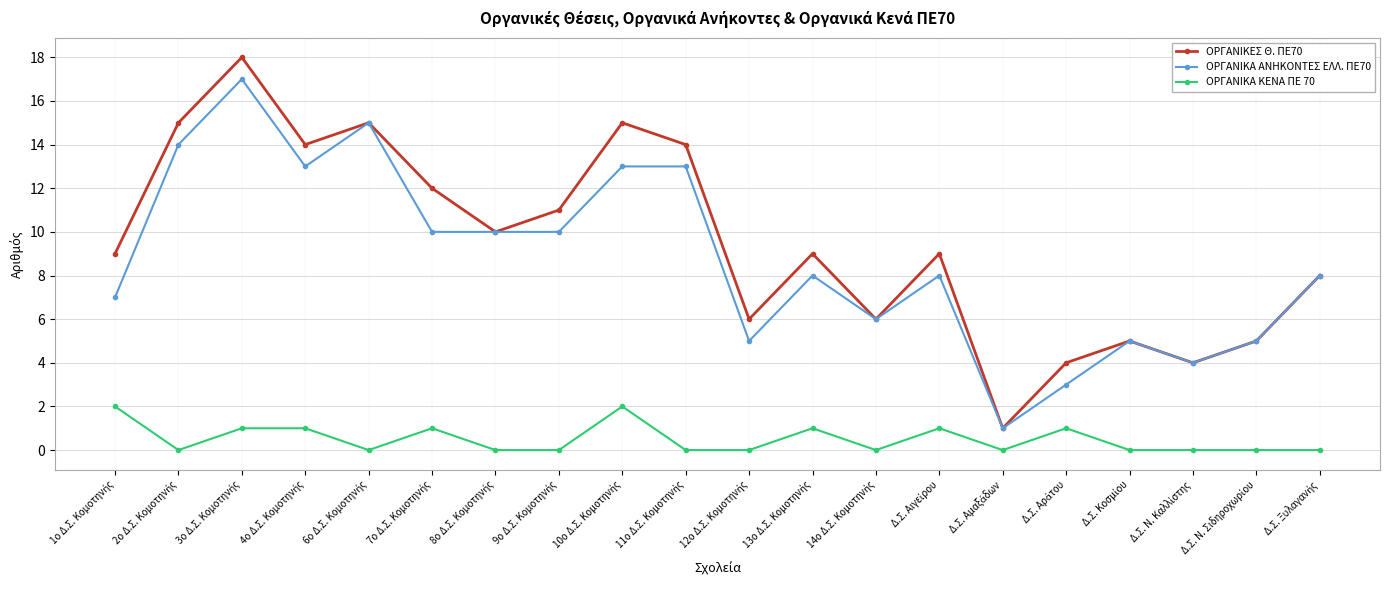

Which series has the largest range (max minus min)?

ΟΡΓΑΝΙΚΕΣ Θ. ΠΕ70